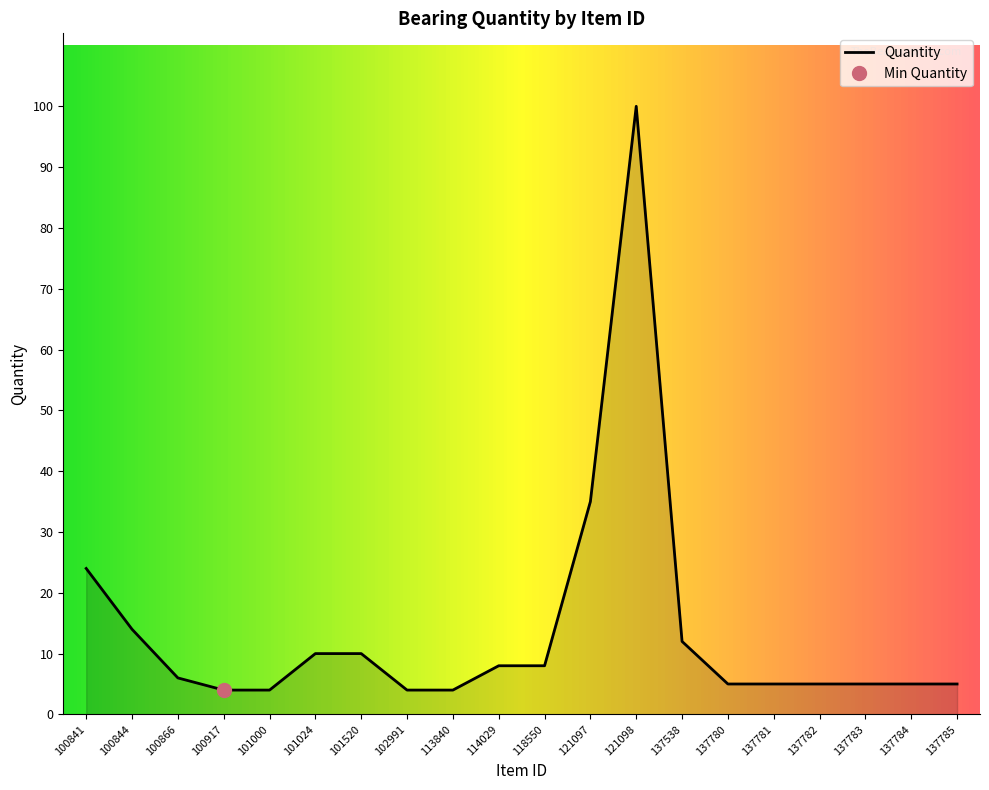

List the labels in order of value, smallest first.

100917, 101000, 102991, 113840, 137780, 137781, 137782, 137783, 137784, 137785, 100866, 114029, 118550, 101024, 101520, 137538, 100844, 100841, 121097, 121098